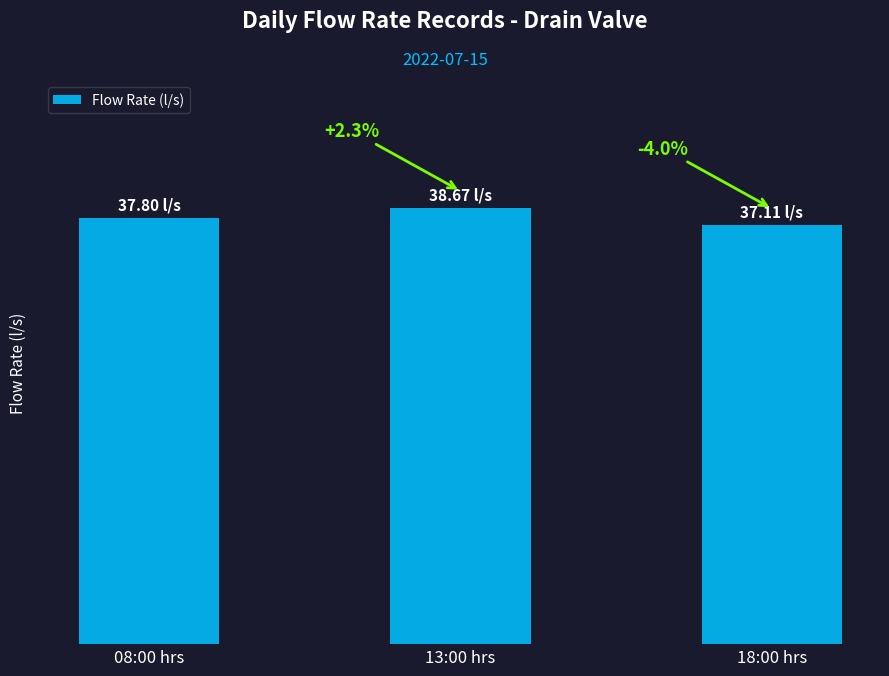

Is it true that the value at 18:00 hrs is 37.1?

True